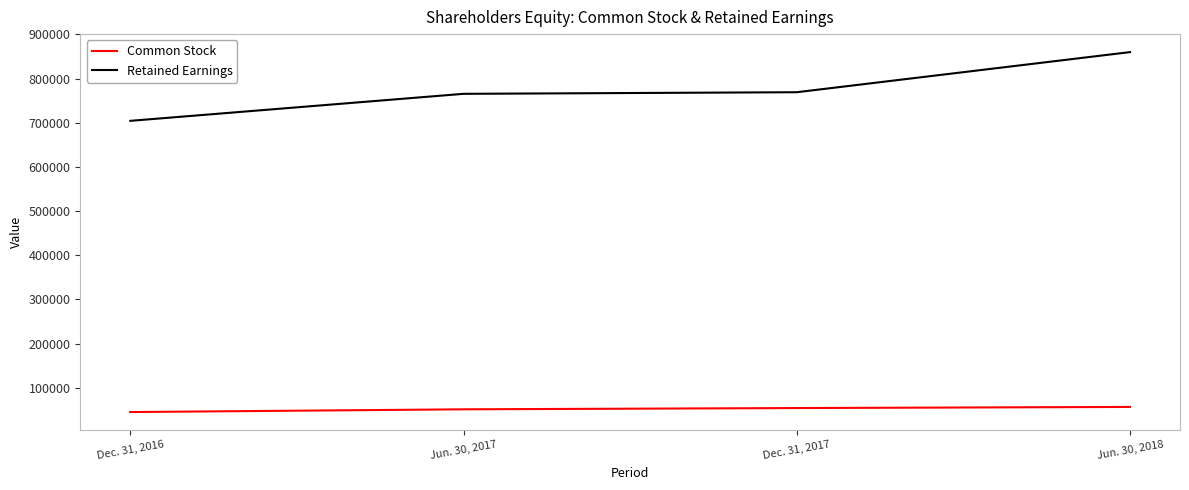

How many categories are shown in the chart?

4